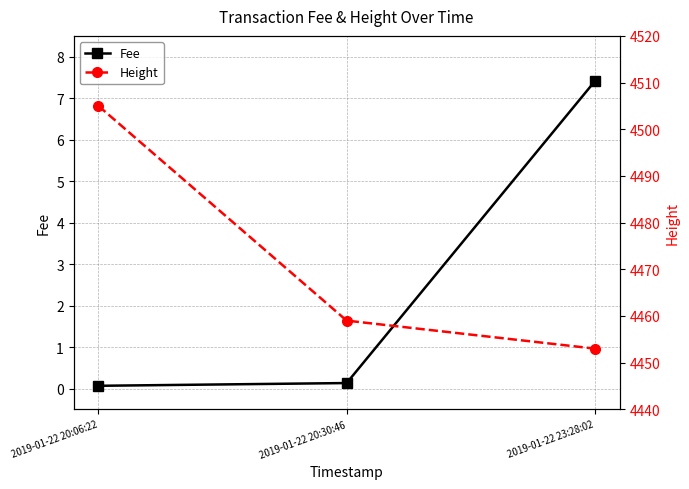

What is the difference between the highest and lowest values at 2019-01-22 20:30:46?

4458.9